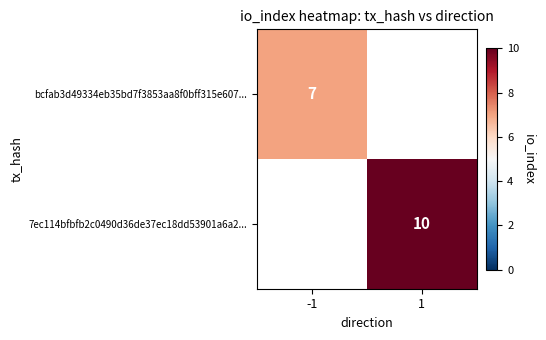

Is the value of bcfab3d49334eb35bd7f3853aa8f0bff315e607... at -1 greater than the value of 7ec114bfbfb2c0490d36de37ec18dd53901a6a2... at 1?

No